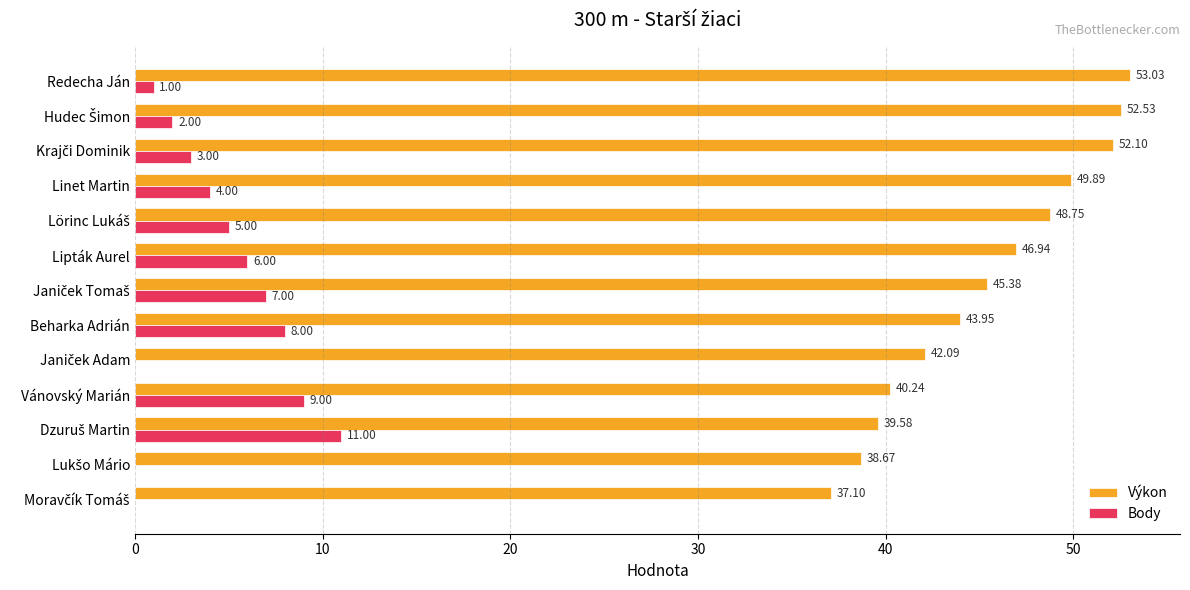

Which series has the largest total across all categories?

Výkon